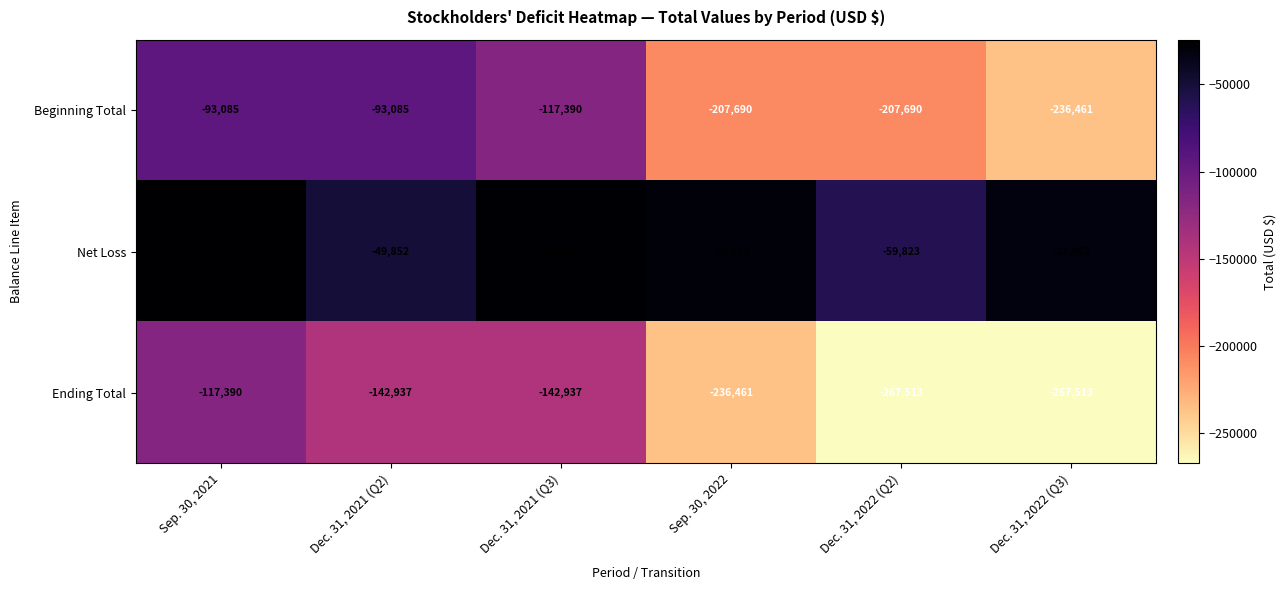

Reading left to right, what are all the values shown in this chart?

Beginning Total: -93085	-93085	-117390	-207690	-207690	-236461
Net Loss: -24305	-49852	-25547	-28771	-59823	-31052
Ending Total: -117390	-142937	-142937	-236461	-267513	-267513